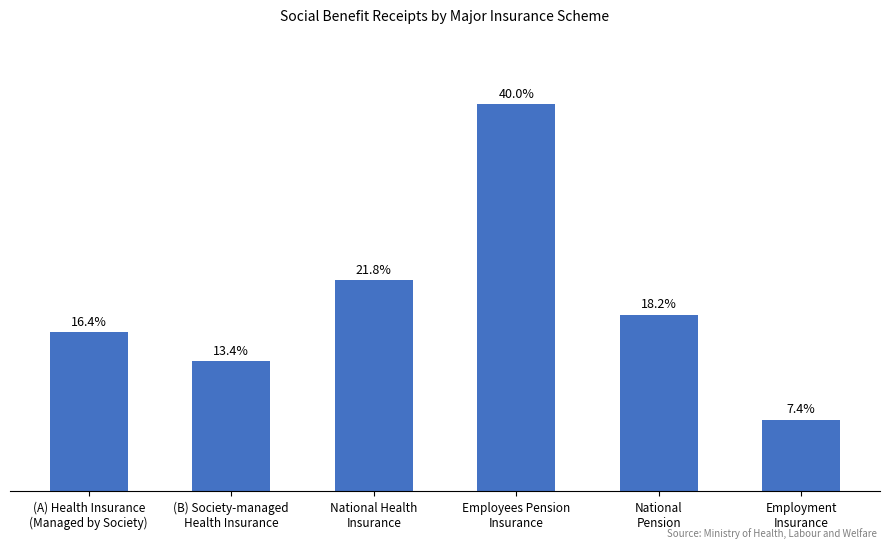

Reading left to right, what are all the values shown in this chart?

2906844.6	2376340.6	3854877.4	7070547.5	3224162.4	1307056.4